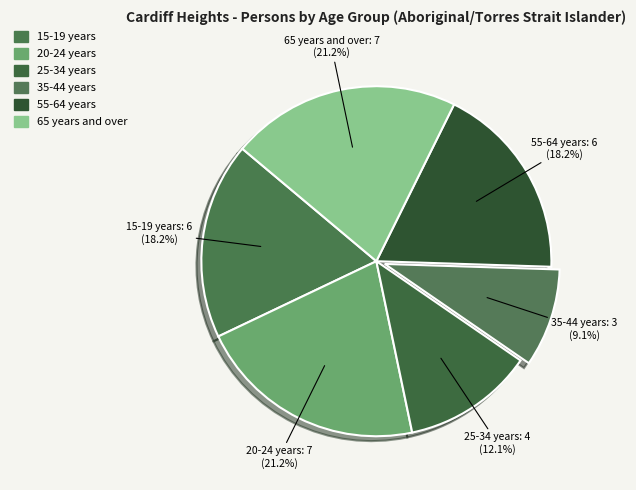

How many segments does this pie chart have?

6